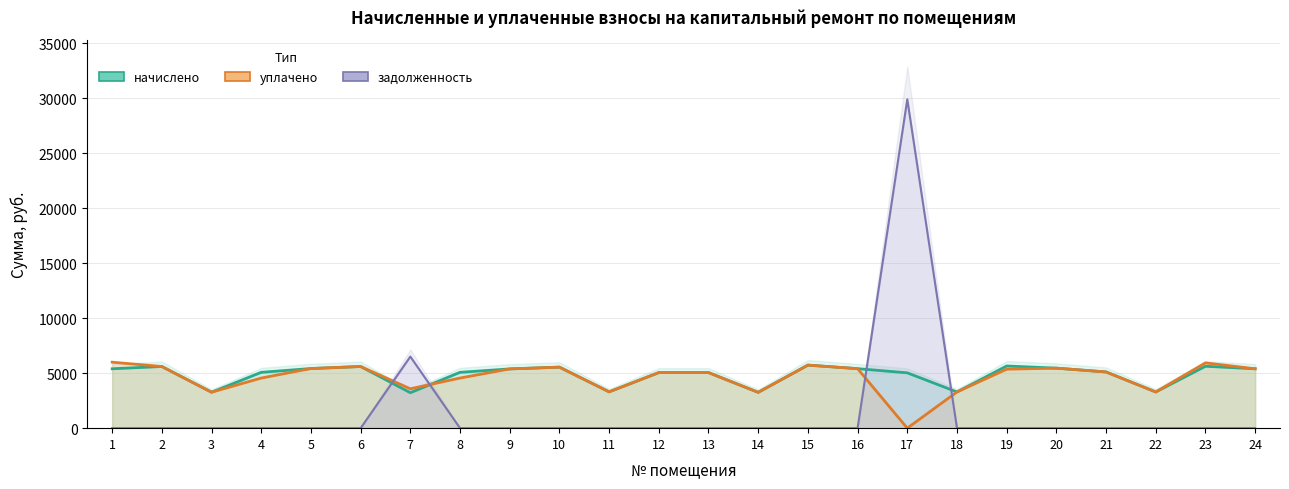

Is it true that начислено equals 1283.7 at 5?

False